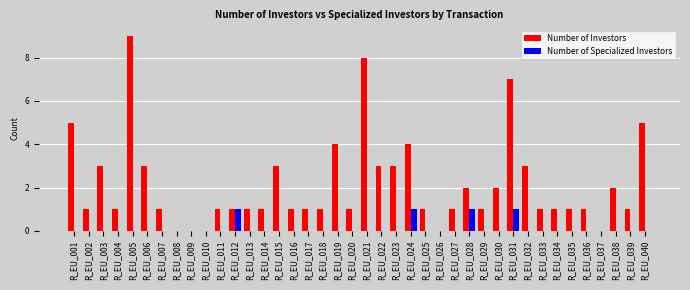

The Number of Specialized Investors series shows 0 at R_EU_036. True or false?

True